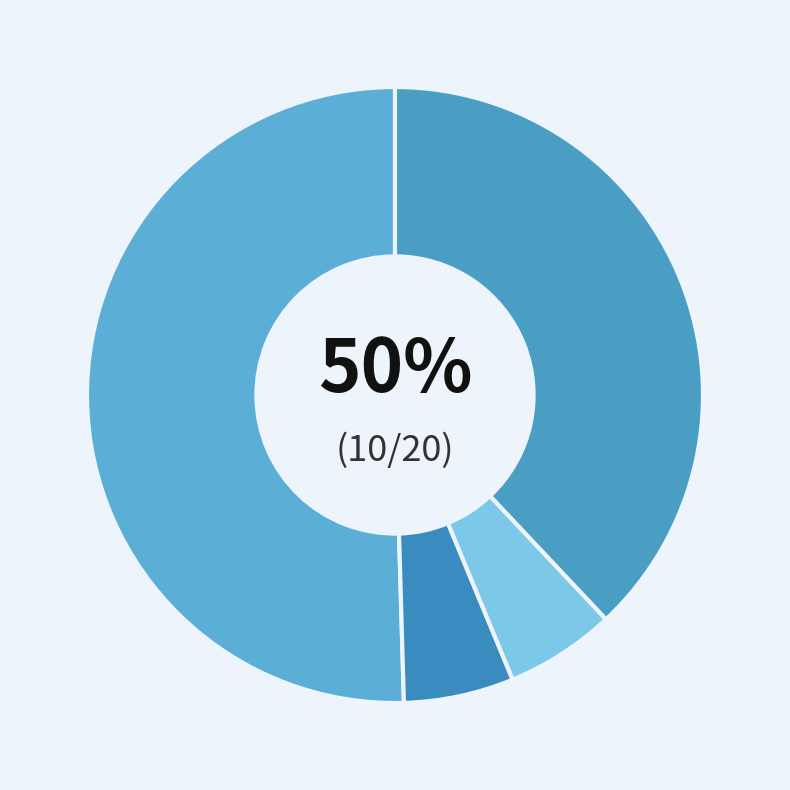

How many slices are in this pie chart?

4